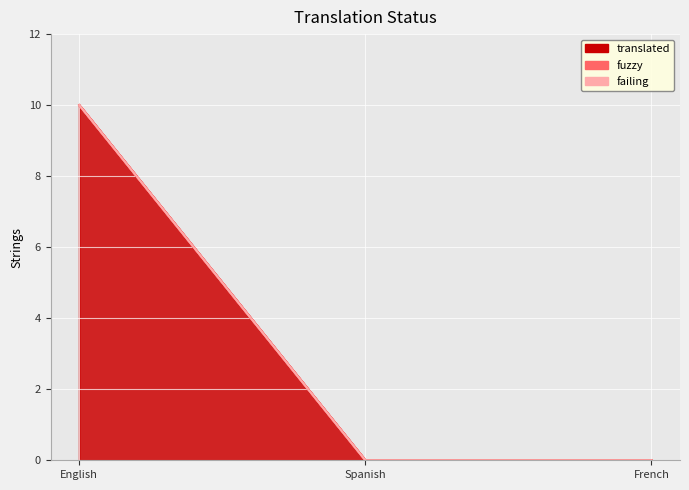

Reading right to left, transcribe all the data shown in this chart.

translated: 0	0	10
fuzzy: 0	0	0
failing: 0	0	0